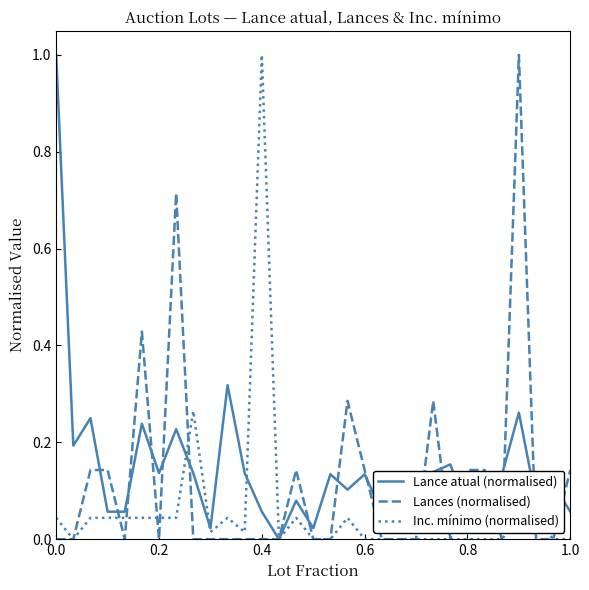

Reading left to right, extract all data points from this chart.

Lance atual (normalised): 1.0	0.2	0.2	0.1	0.1	0.2	0.1	0.2	0.1	0.0	0.3	0.1	0.1	0.0	0.1	0.0	0.1	0.1	0.1	0.1	0.0	0.1	0.1	0.2	0.1	0.1	0.1	0.3	0.1	0.1	0.1
Lances (normalised): 0.0	0.0	0.1	0.1	0.0	0.4	0.0	0.7	0.0	0.0	0.0	0.0	0.0	0.0	0.1	0.0	0.0	0.3	0.1	0.0	0.0	0.0	0.3	0.0	0.1	0.1	0.0	1.0	0.0	0.0	0.1
Inc. mínimo (normalised): 0.0	0.0	0.0	0.0	0.0	0.0	0.0	0.0	0.3	0.0	0.0	0.0	1.0	0.0	0.0	0.0	0.0	0.0	0.0	0.0	0.0	0.0	0.0	0.0	0.0	0.0	0.0	0.0	0.0	0.0	0.0